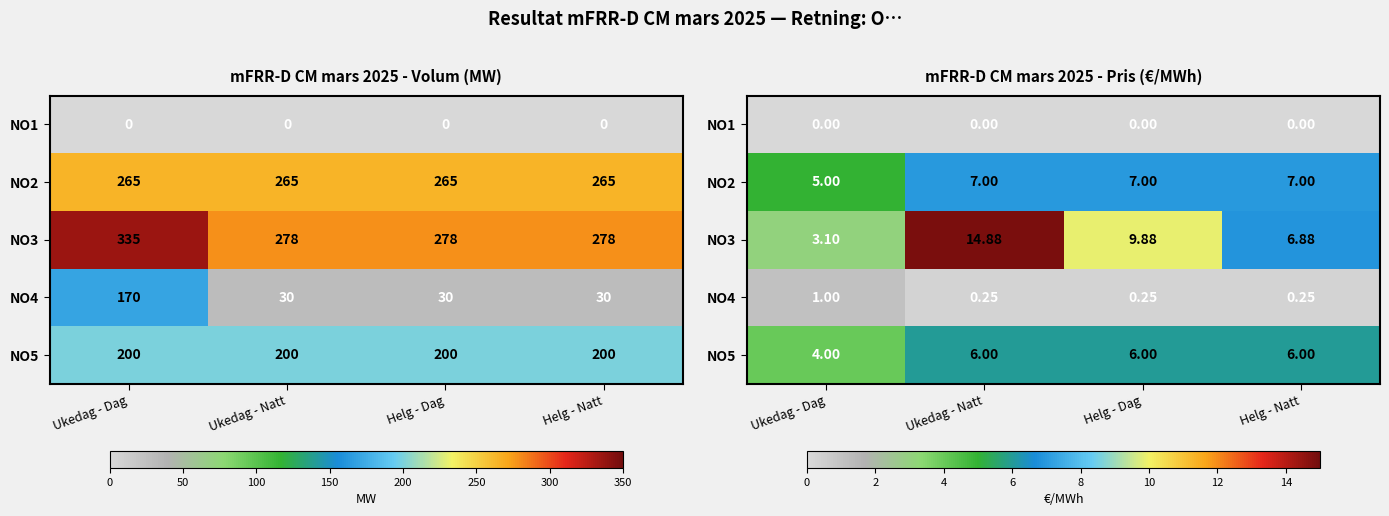

At which category is the sum across all series the highest?

Ukedag - Natt